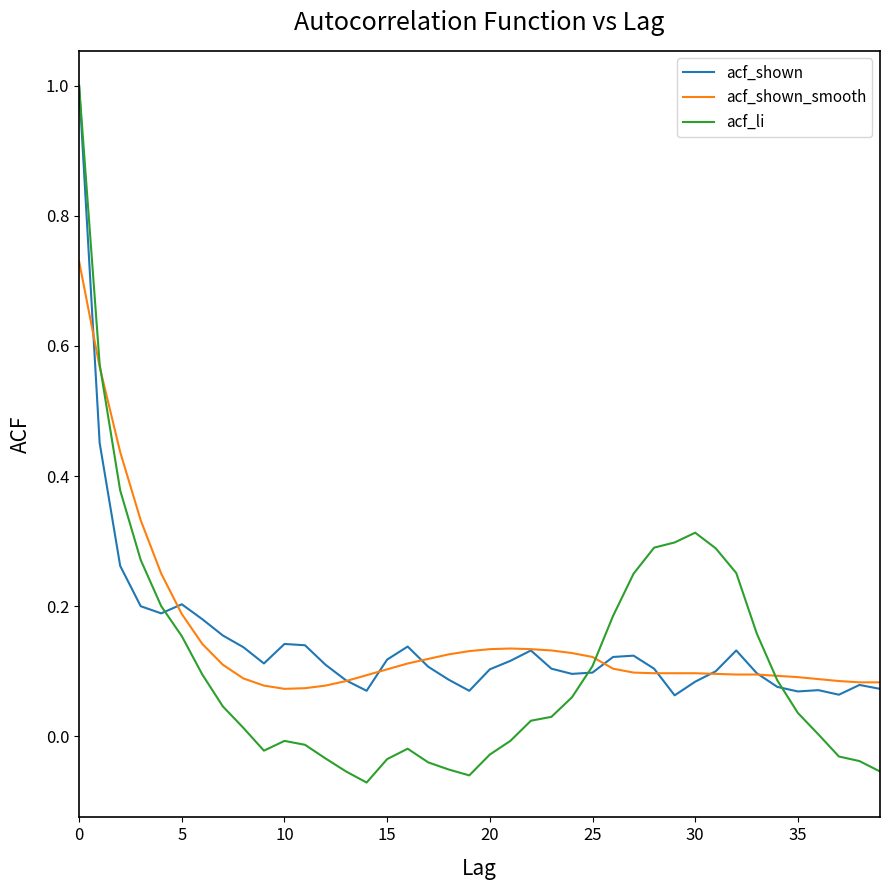

How many lines are shown in the chart?

3